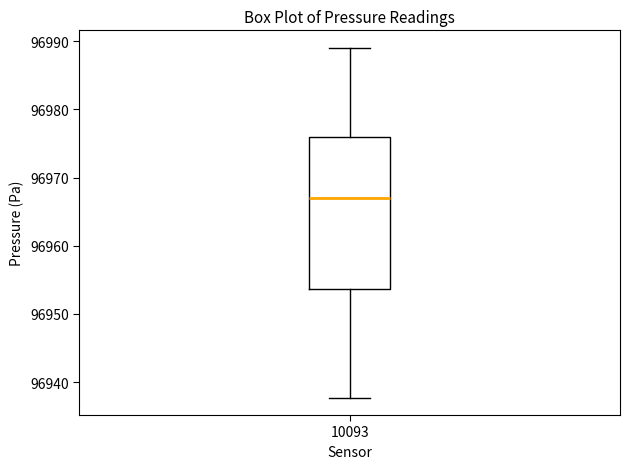

Where does the median line of the box at x = 10093 sit on the y-axis? The values are not printed on the chart, so give them approximately, as read against the axis.

96967